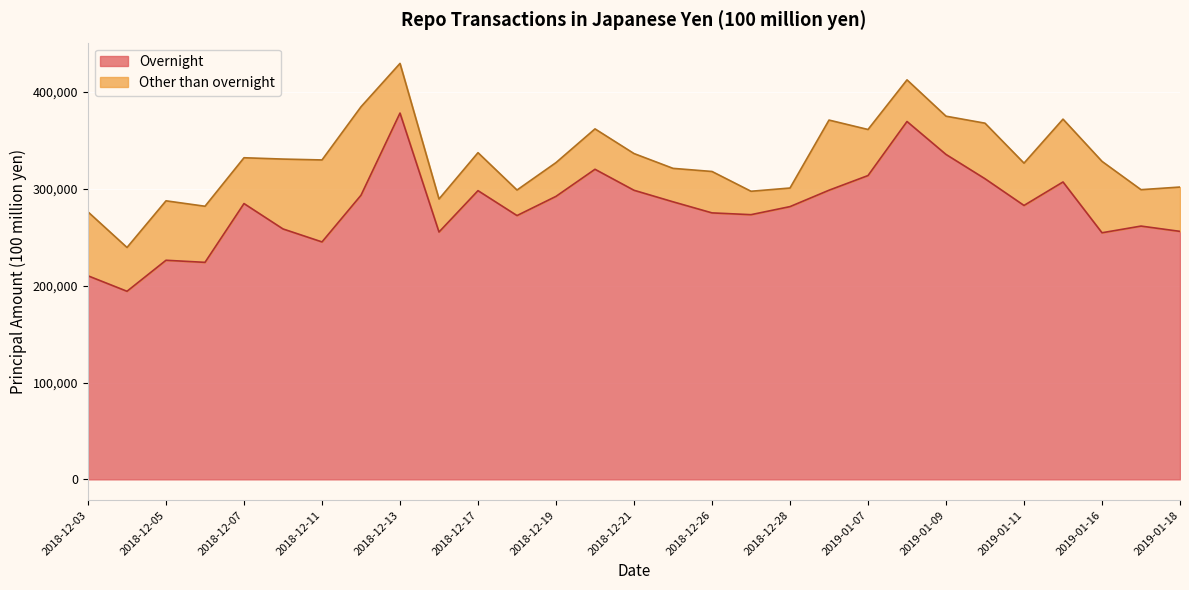

The value at 2019-01-16 is 254616. True or false?

True